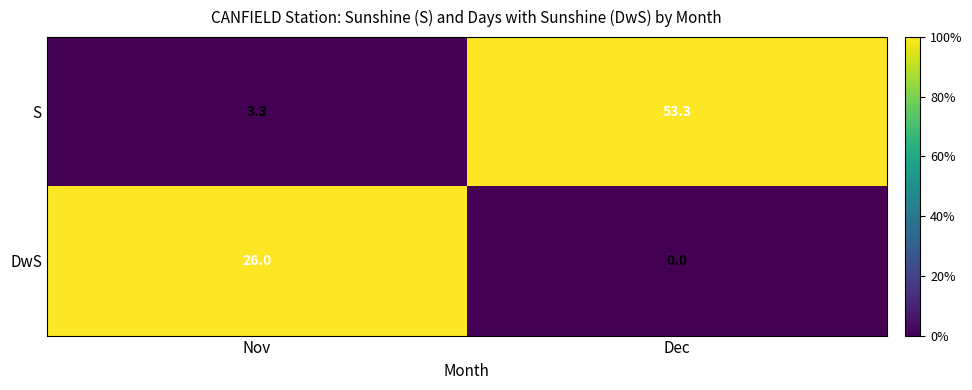

At Nov, list the series in order from largest to smallest.

DwS, S